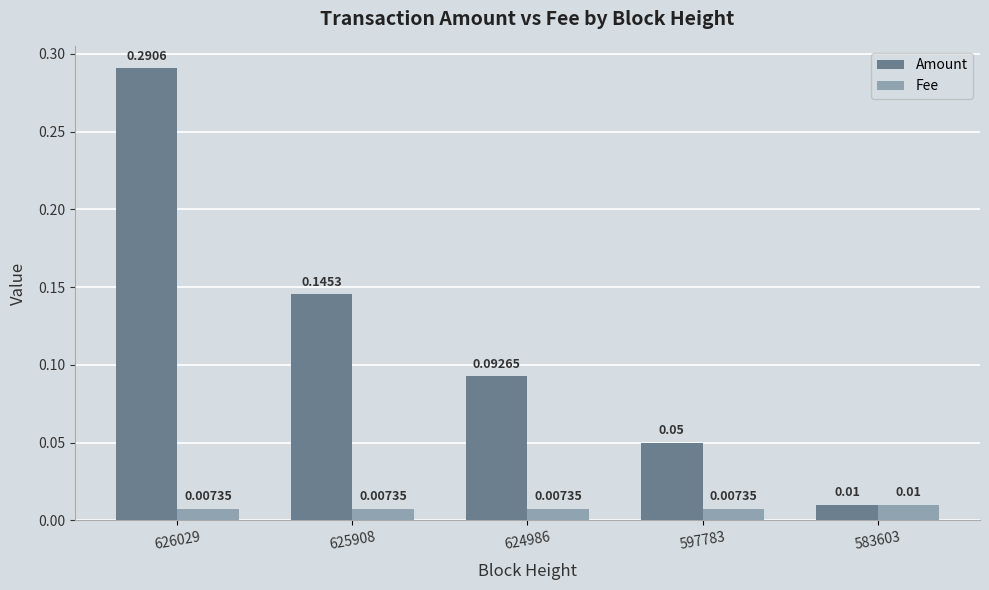

At 624986, list the series in order from largest to smallest.

Amount, Fee